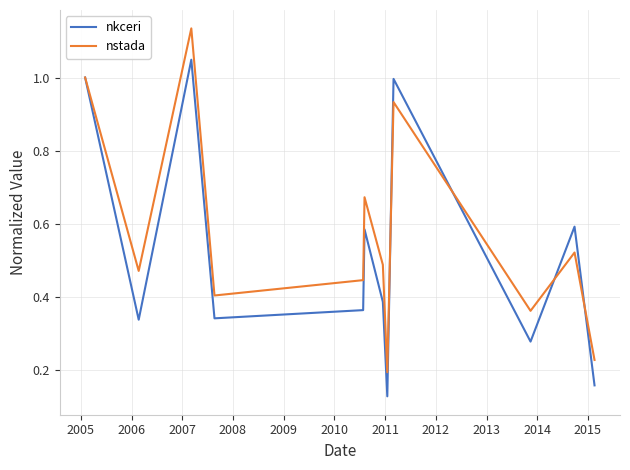

True or false: nstada has more than 2 points higher than both neighbors.

True